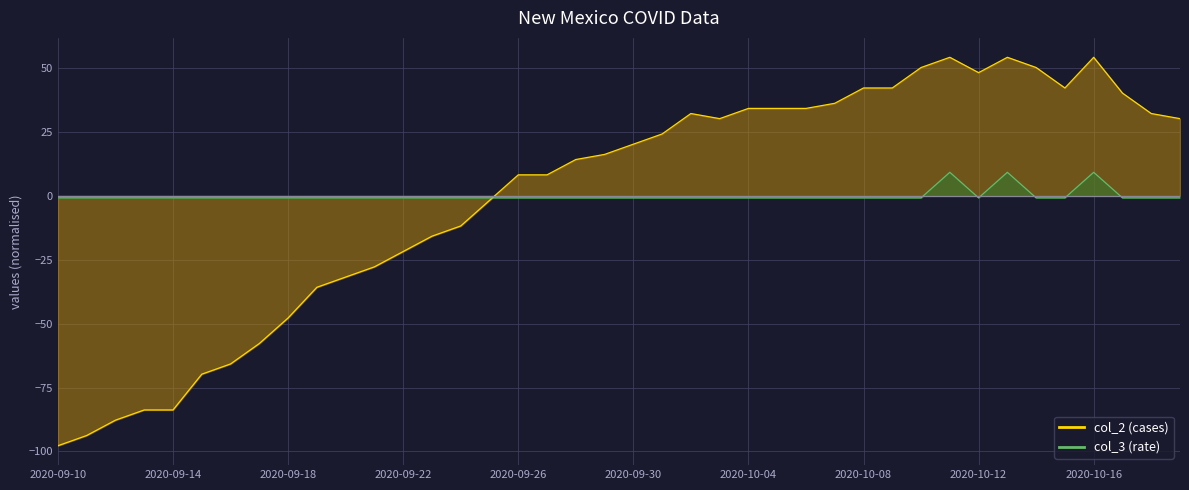

True or false: col_3 line has more than 0 interior local peaks.

True